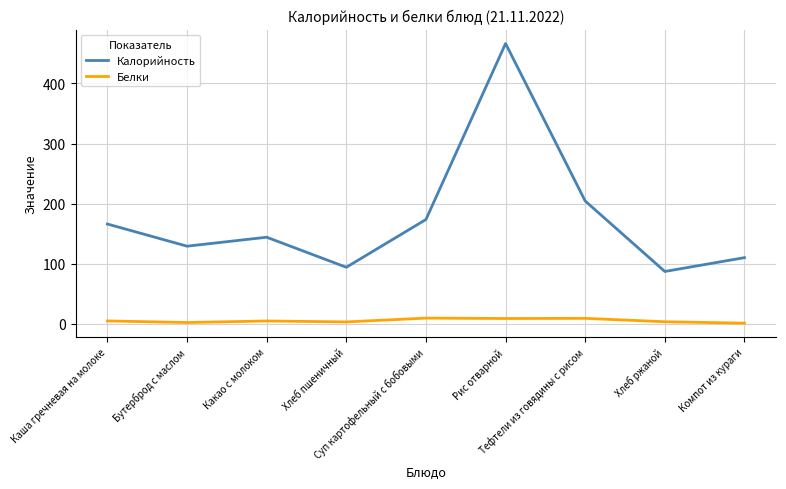

The value of Белки at Какао с молоком is 4.6. True or false?

True